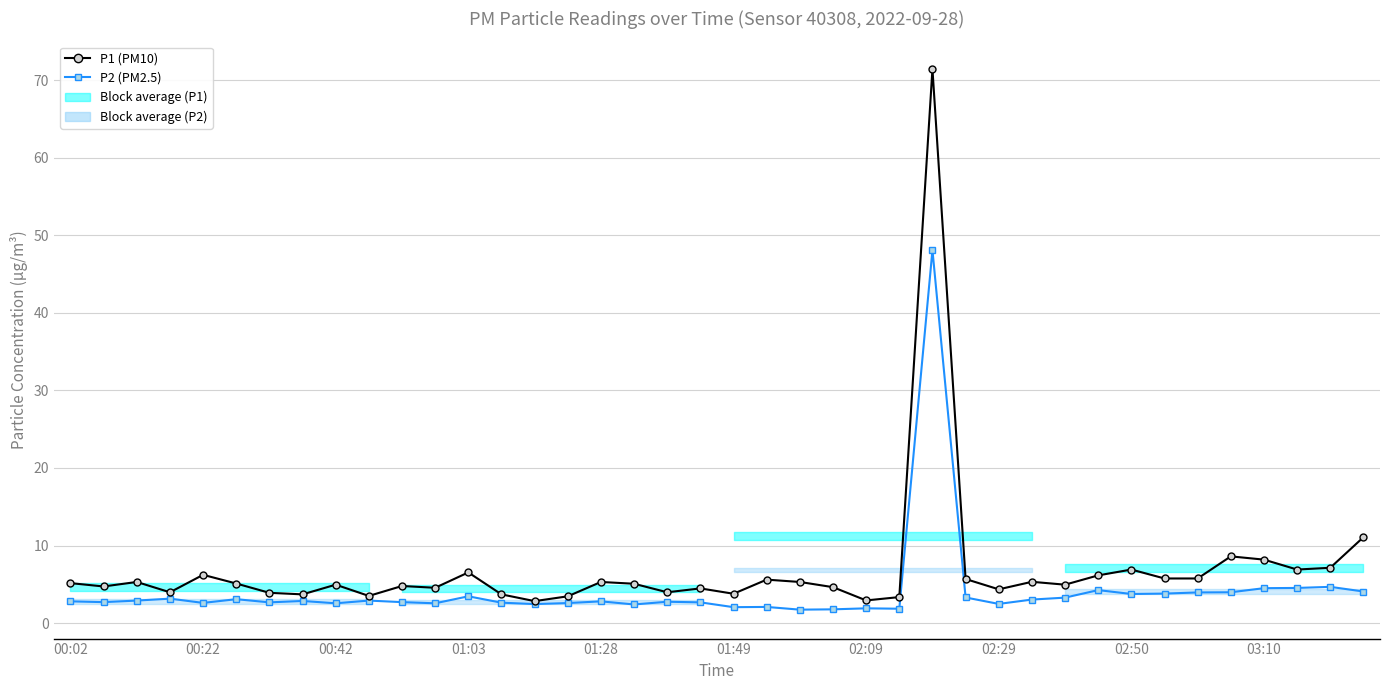

True or false: P2 (PM2.5) and P1 (PM10) cross at least once.

False